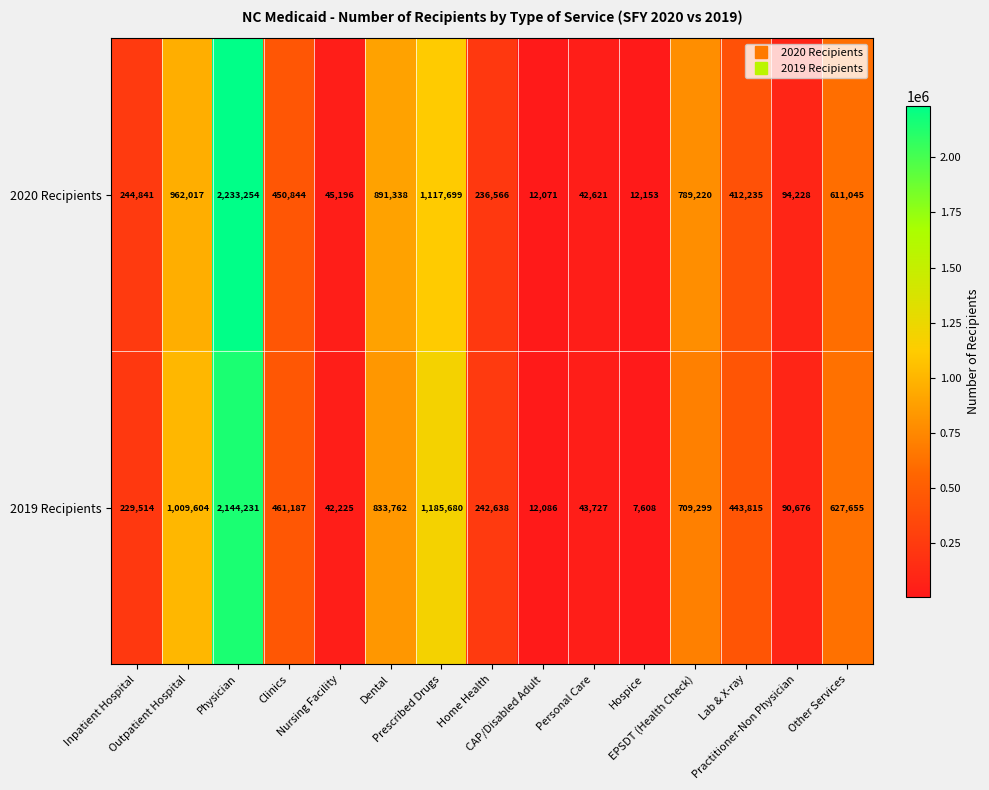

Rank the series by their maximum value, from lowest to highest.

2019 Recipients, 2020 Recipients